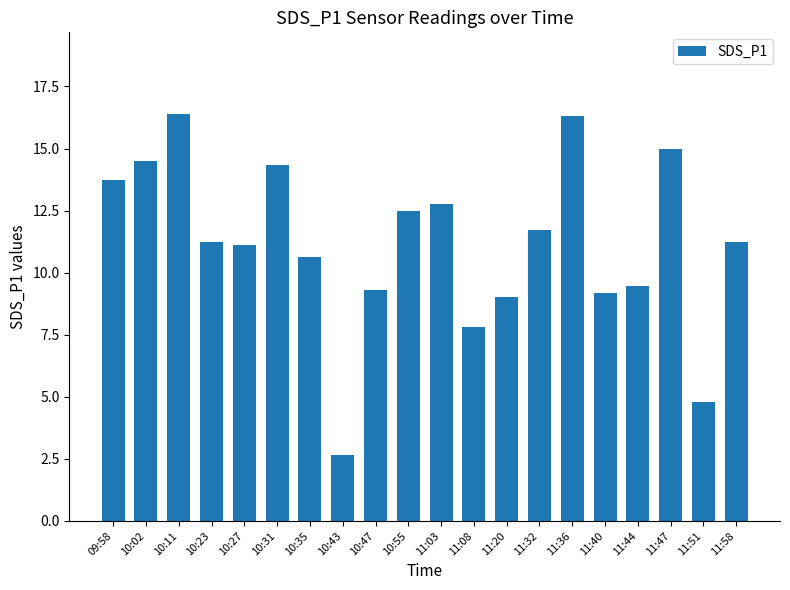

How many bars are there in total?

20